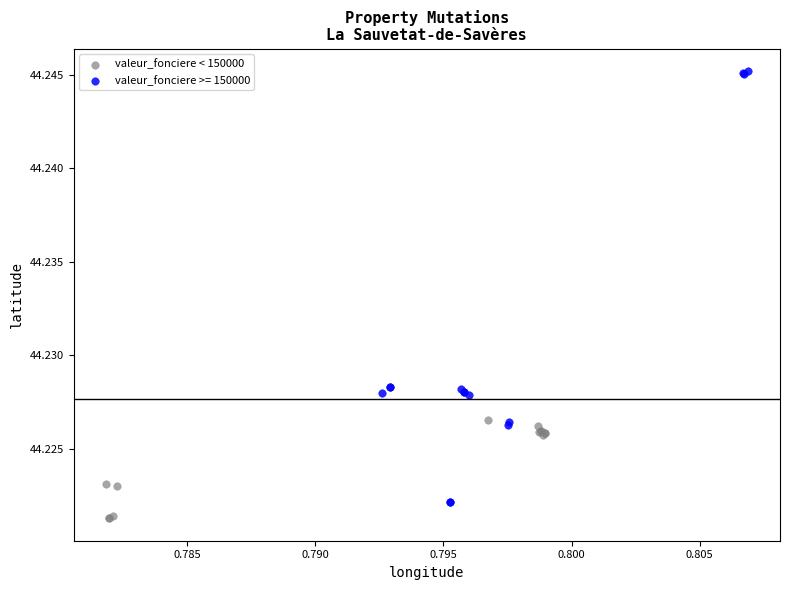

Which series has the widest spread of Y values?

valeur_fonciere >= 150000